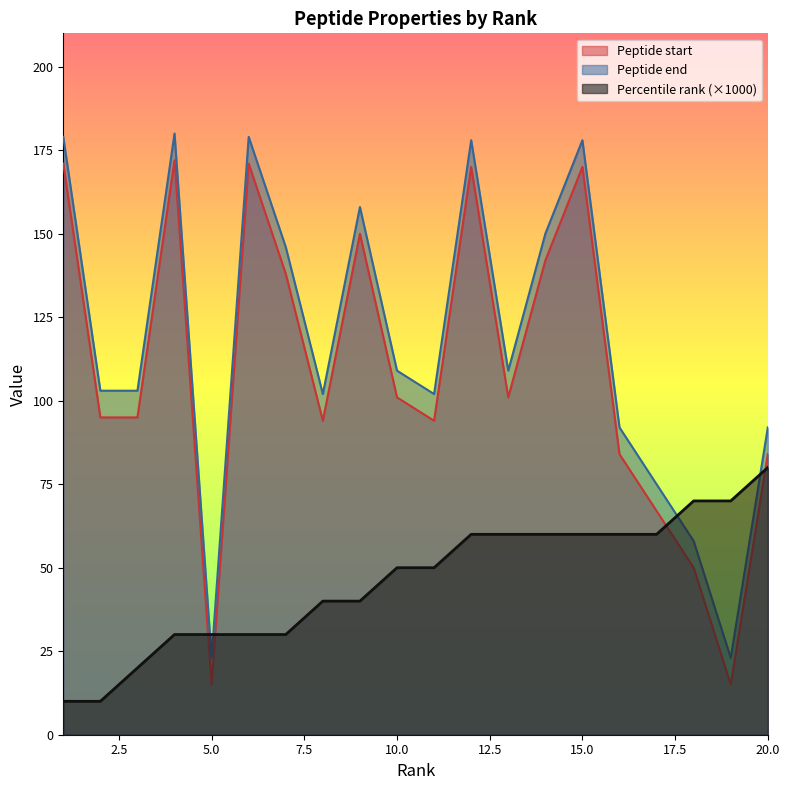

How many intersections are there between Peptide end and Percentile rank?

4